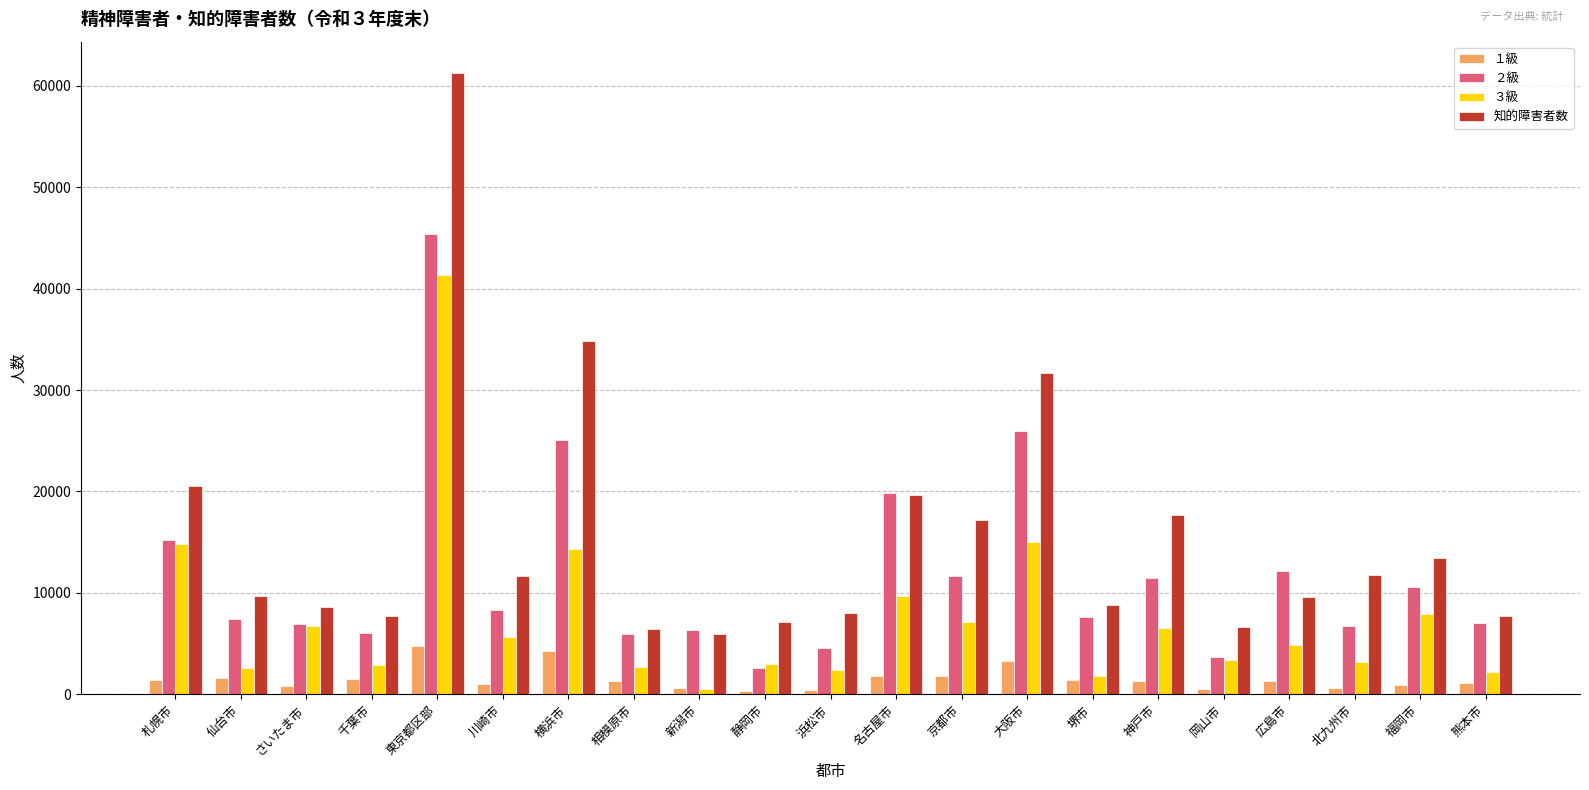

List the series in order of their peak value, lowest first.

１級, ３級, ２級, 知的障害者数